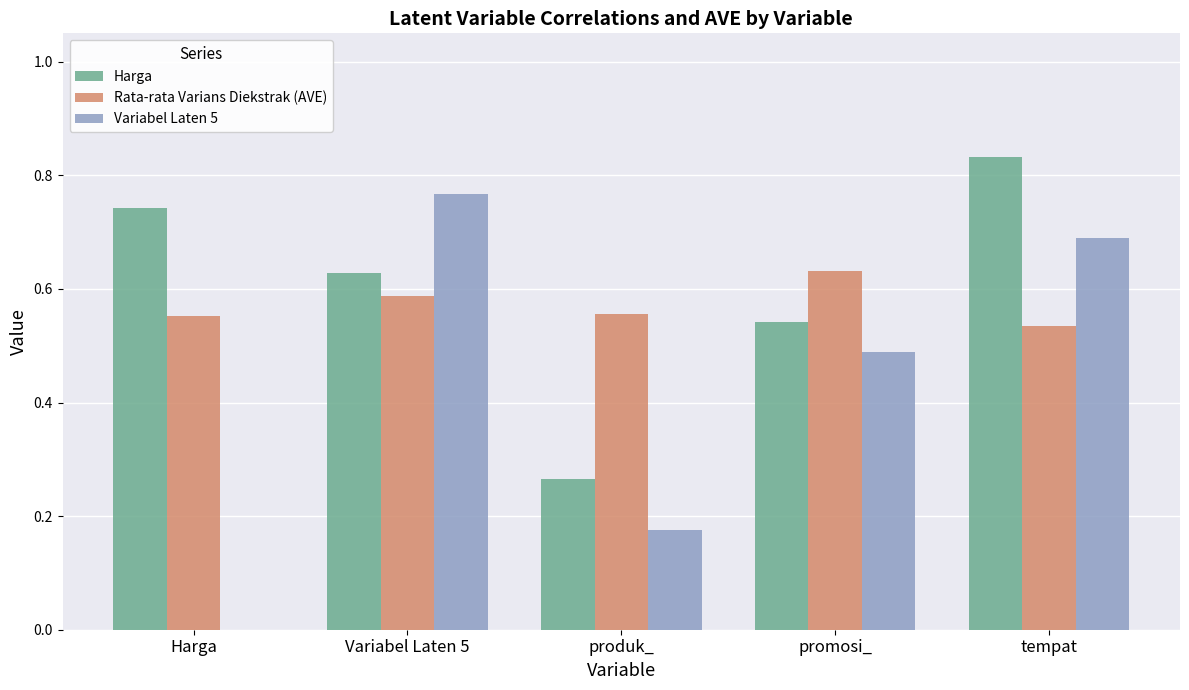

What is the total value across all series at produk_?

1.0